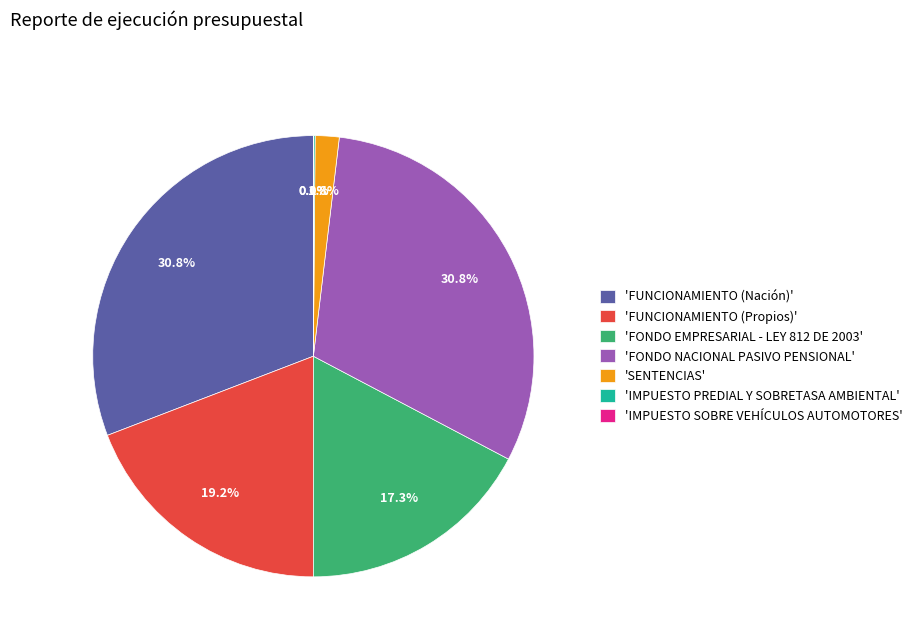

Which has a higher value, 'FONDO NACIONAL PASIVO PENSIONAL' or 'FUNCIONAMIENTO (Propios)'?

'FONDO NACIONAL PASIVO PENSIONAL'